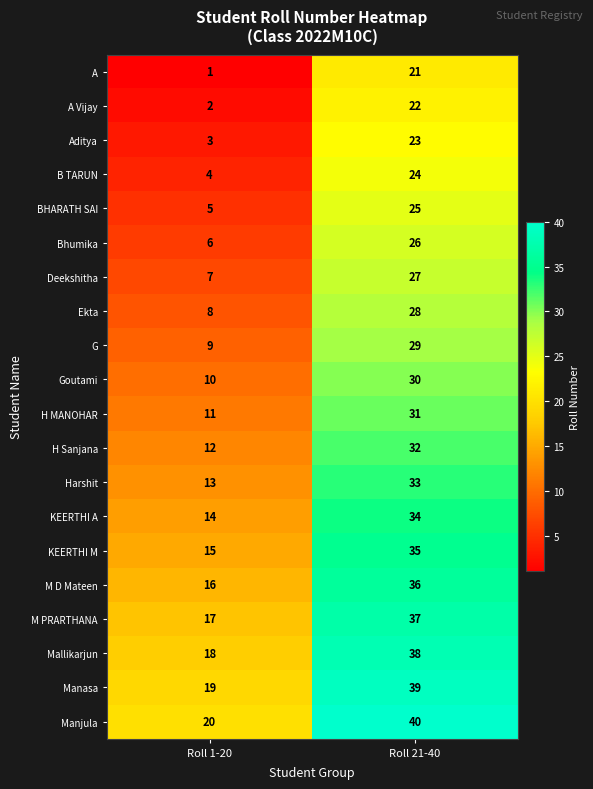

Which label corresponds to the smallest value in the chart?

Roll 1-20